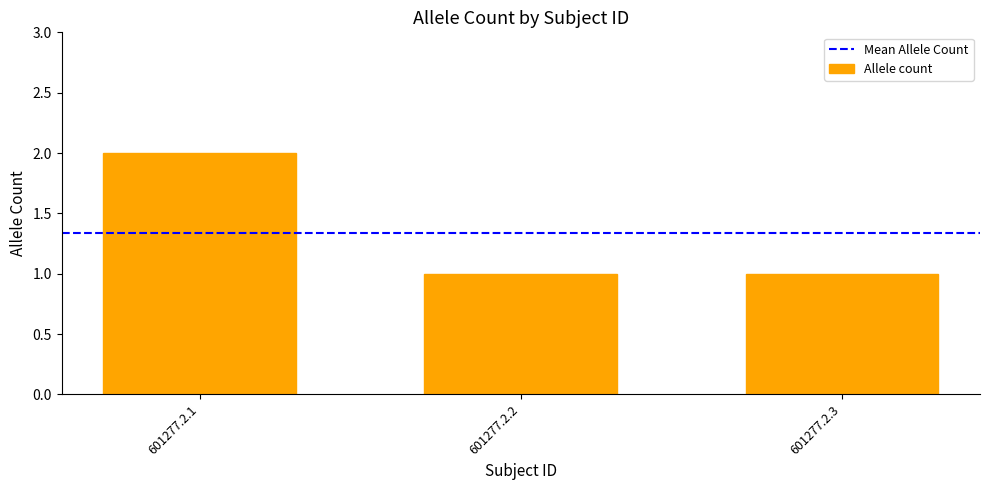

What is the smallest value displayed?

1